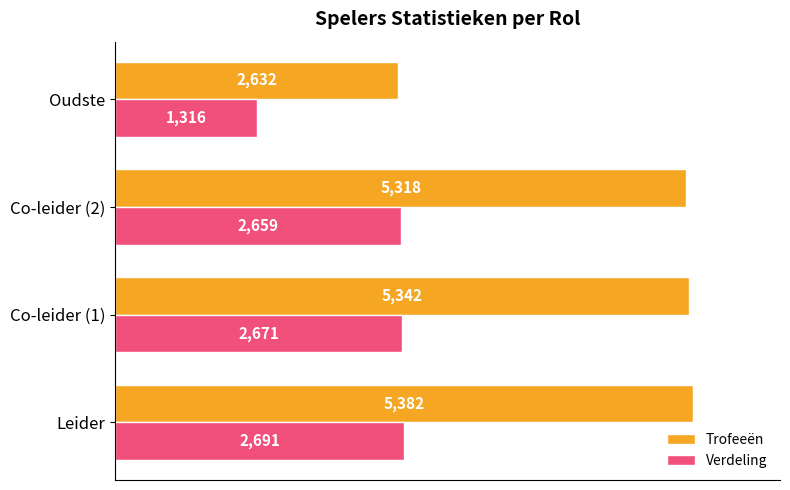

Where is Verdeling nearest to the value 2003?

Co-leider (2)